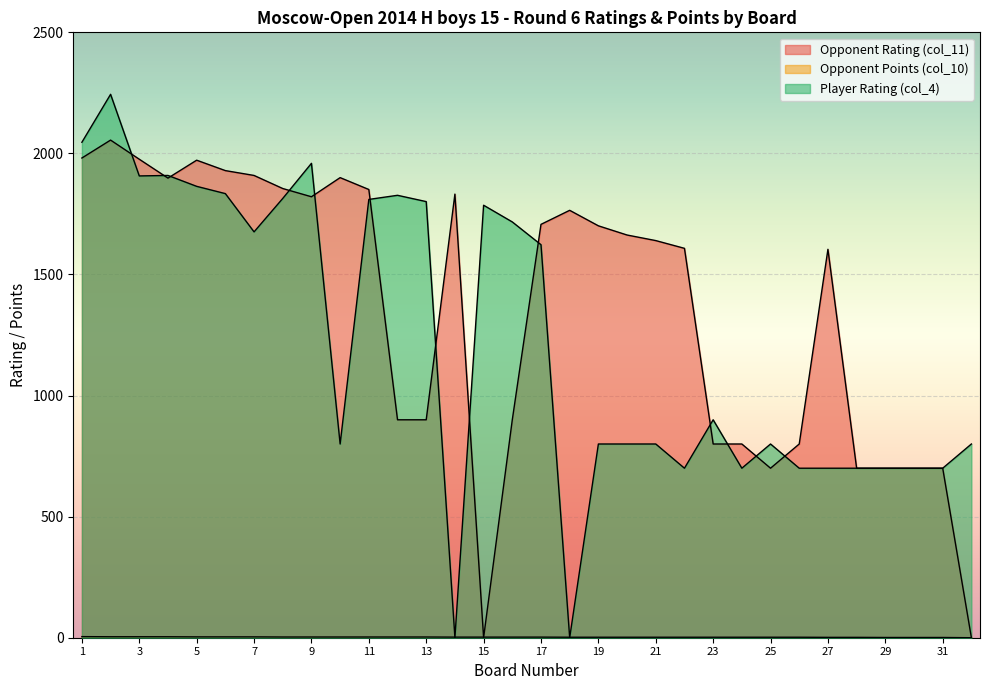

At which category is the sum across all series the highest?

2